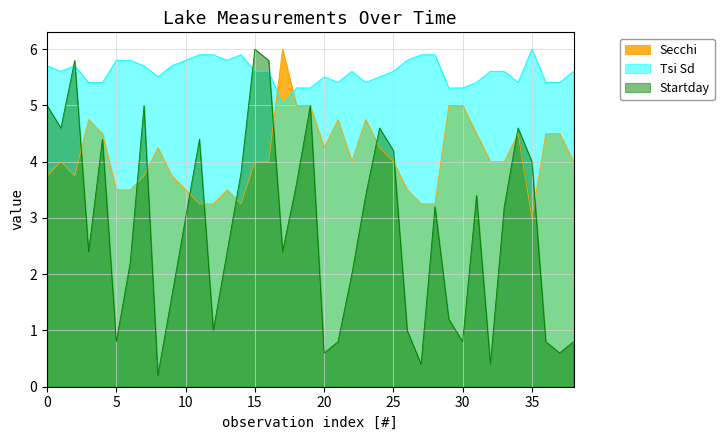

What is the average value of the Startday series?

2.8